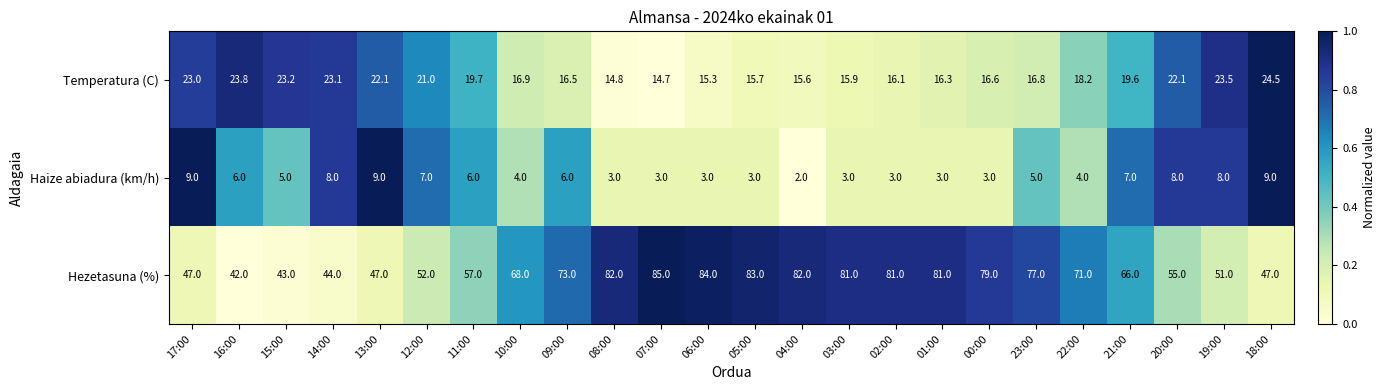

What is the total value across all series at 07:00?

102.7